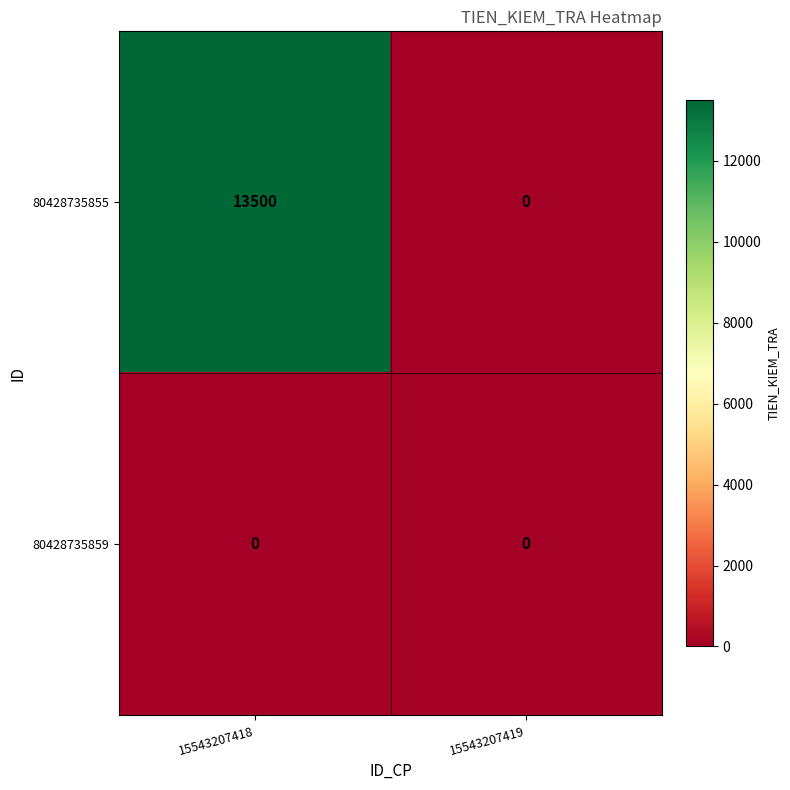

How many data points does each series have?

2